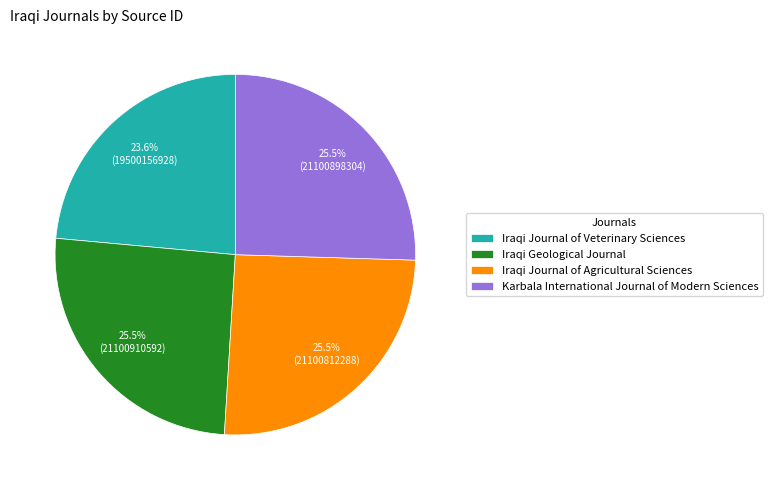

How much of the chart is everything except Iraqi Journal of Veterinary Sciences?

76.4%